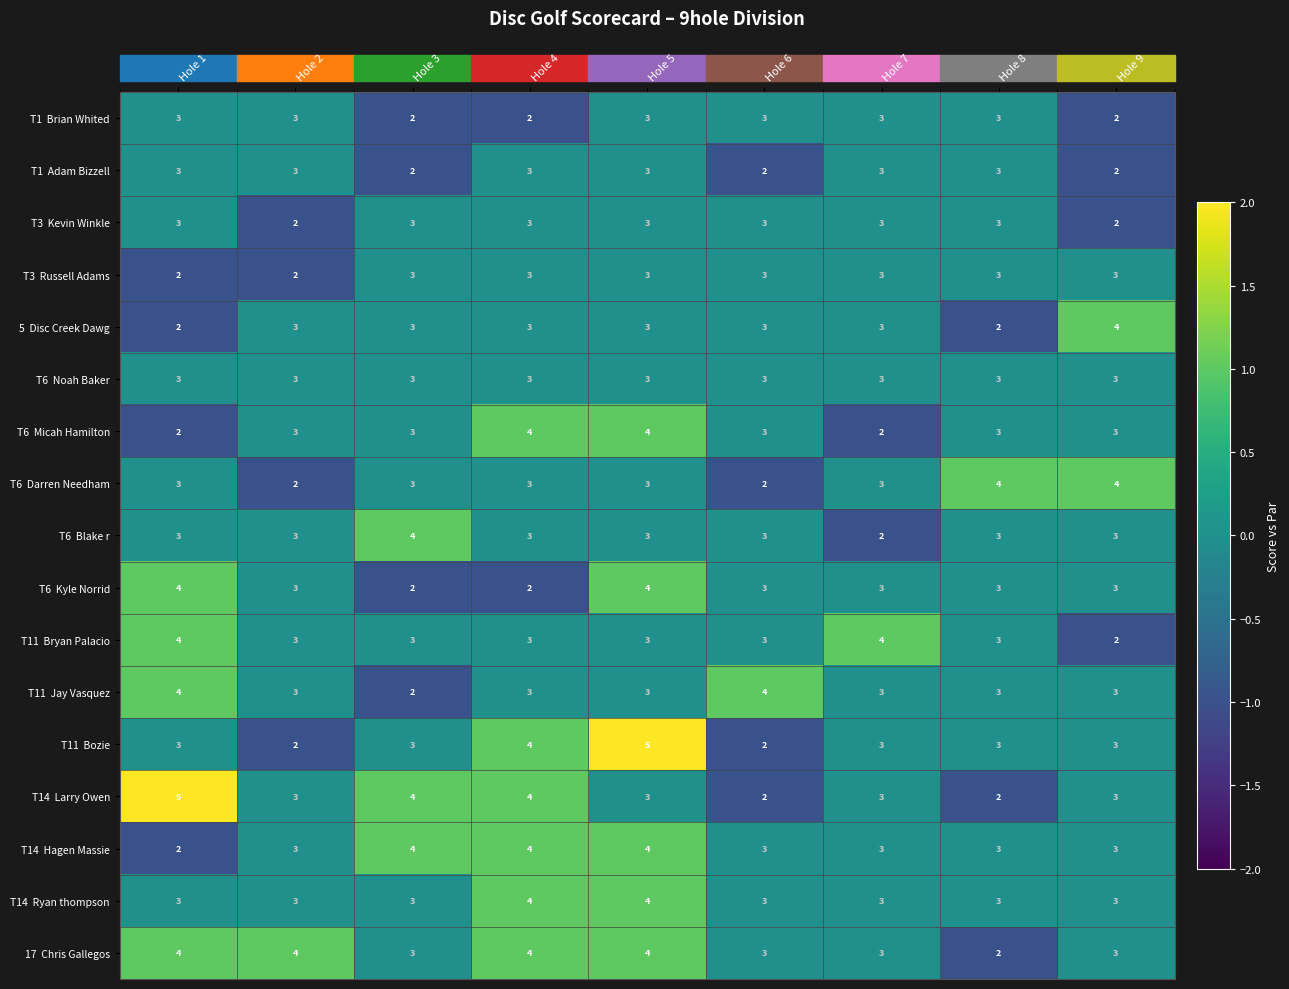

What is the difference between the highest and lowest values at Hole 5?

2